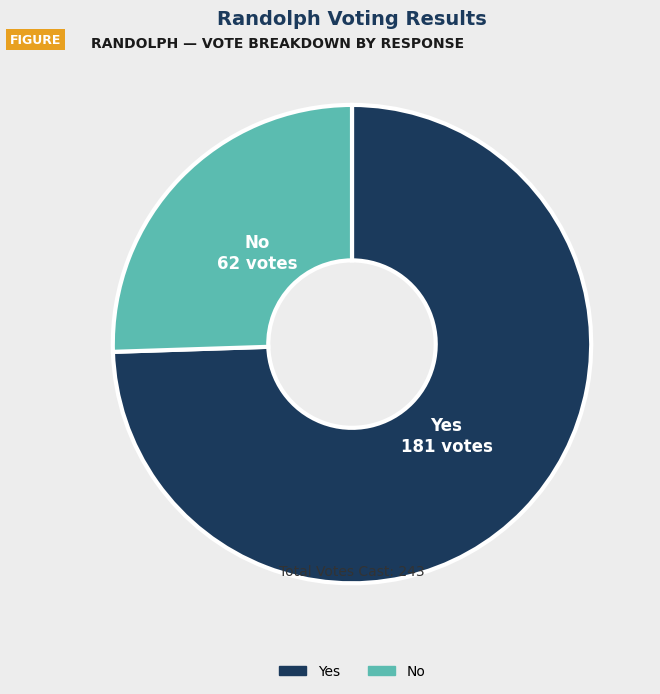

How many segments does this pie chart have?

2